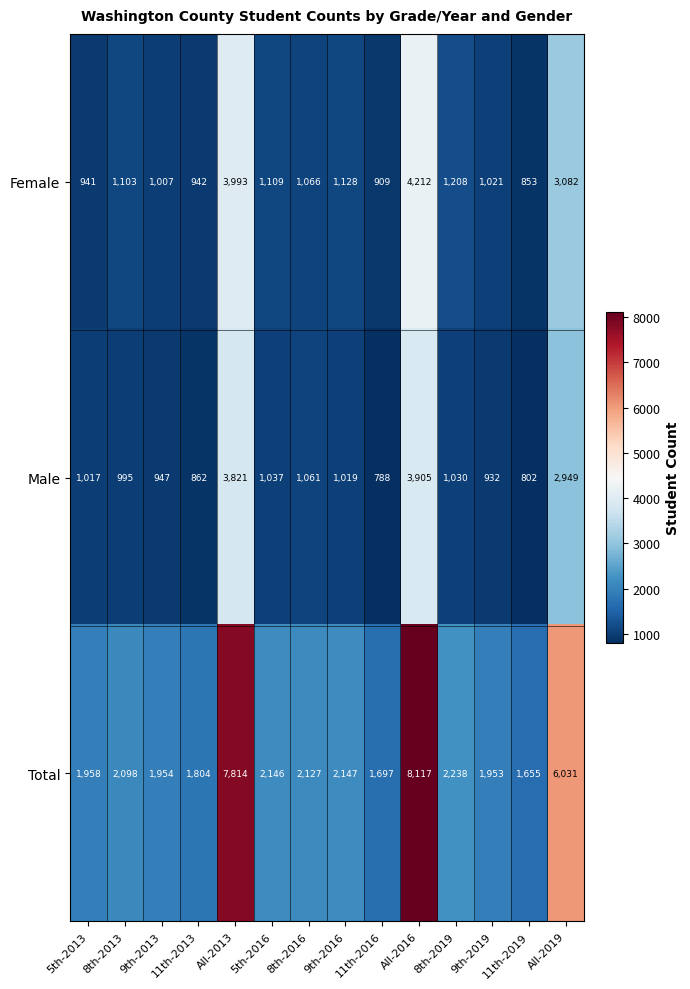

Rank the series at 8th-2013 from highest to lowest value.

Total, Female, Male